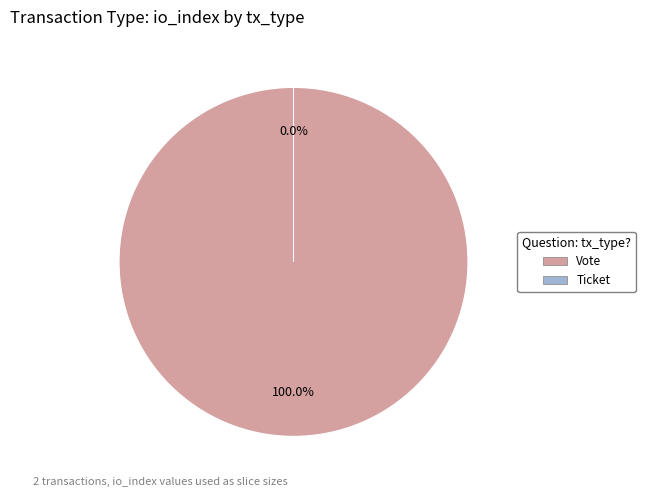

Between Ticket and Vote, which is larger?

Vote